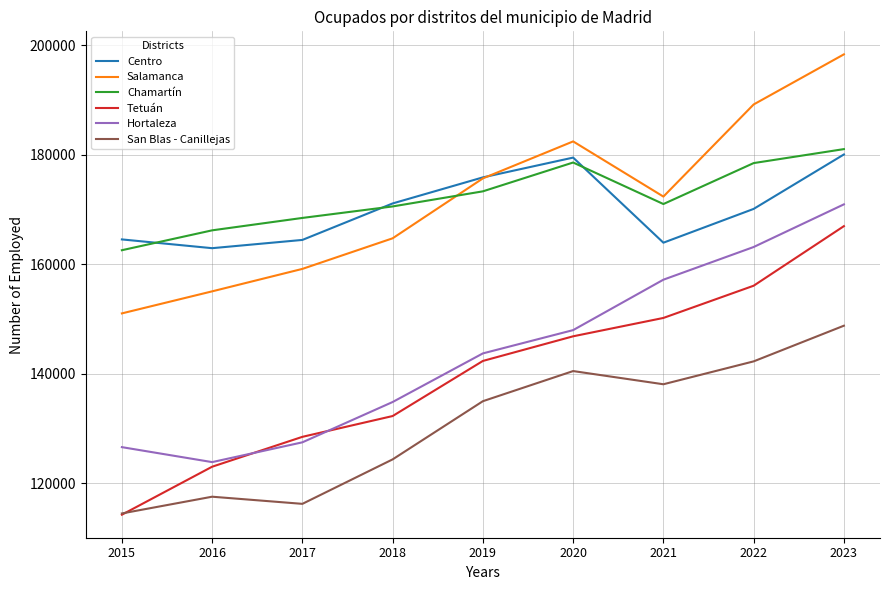

How many distinct data groups are displayed?

6